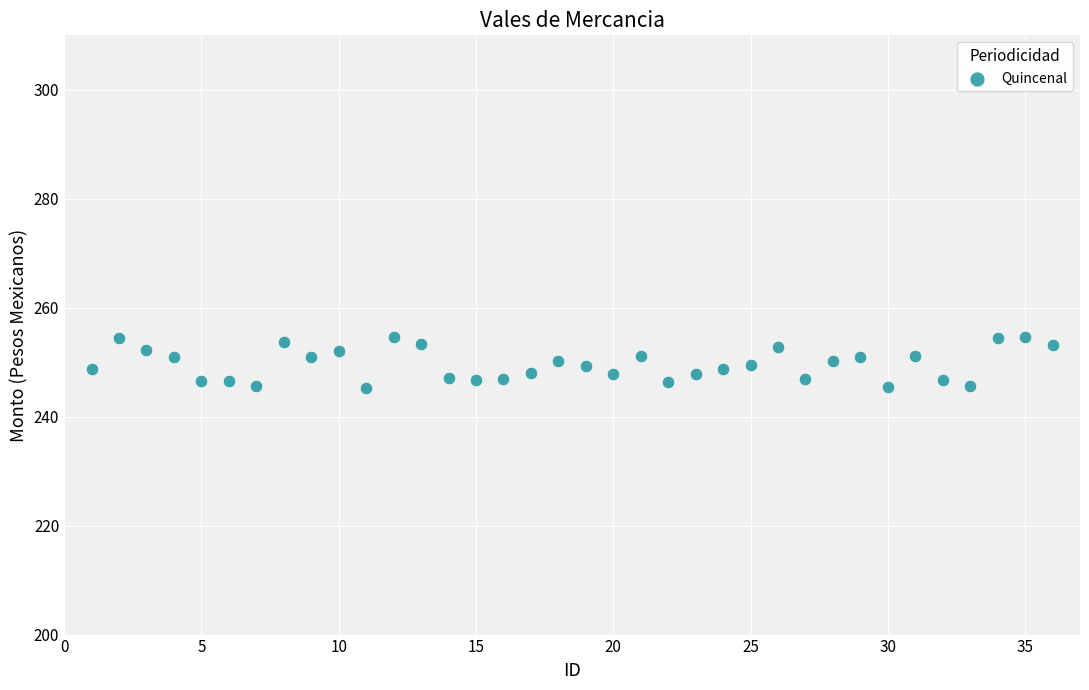

What is the range of Y values (max minus min)?

9.5